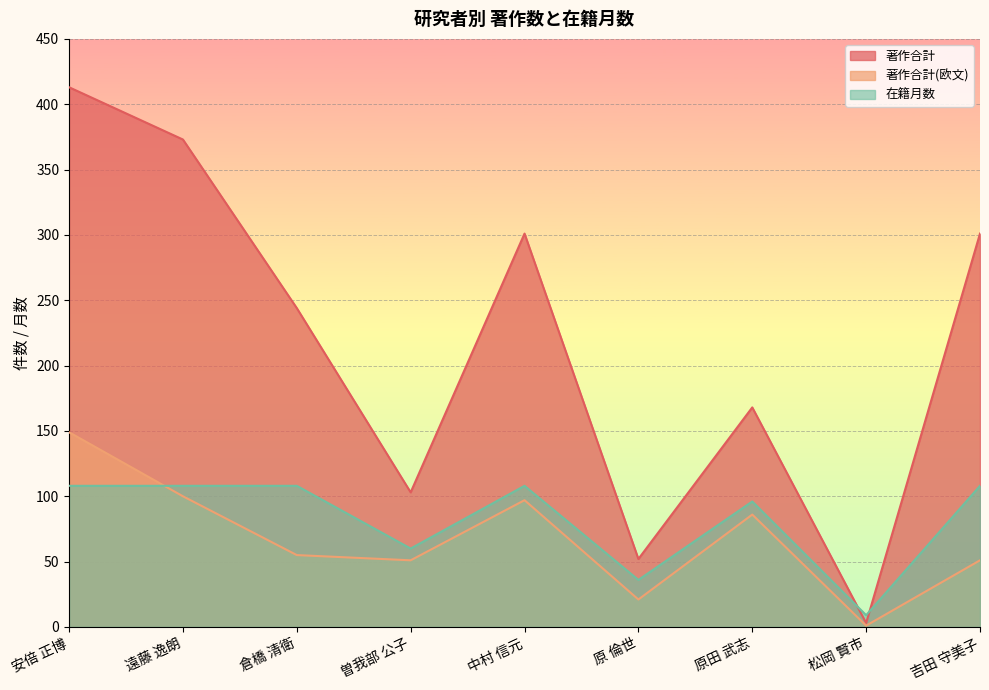

Which has a higher value, 原田 武志 or 安倍 正博?

安倍 正博